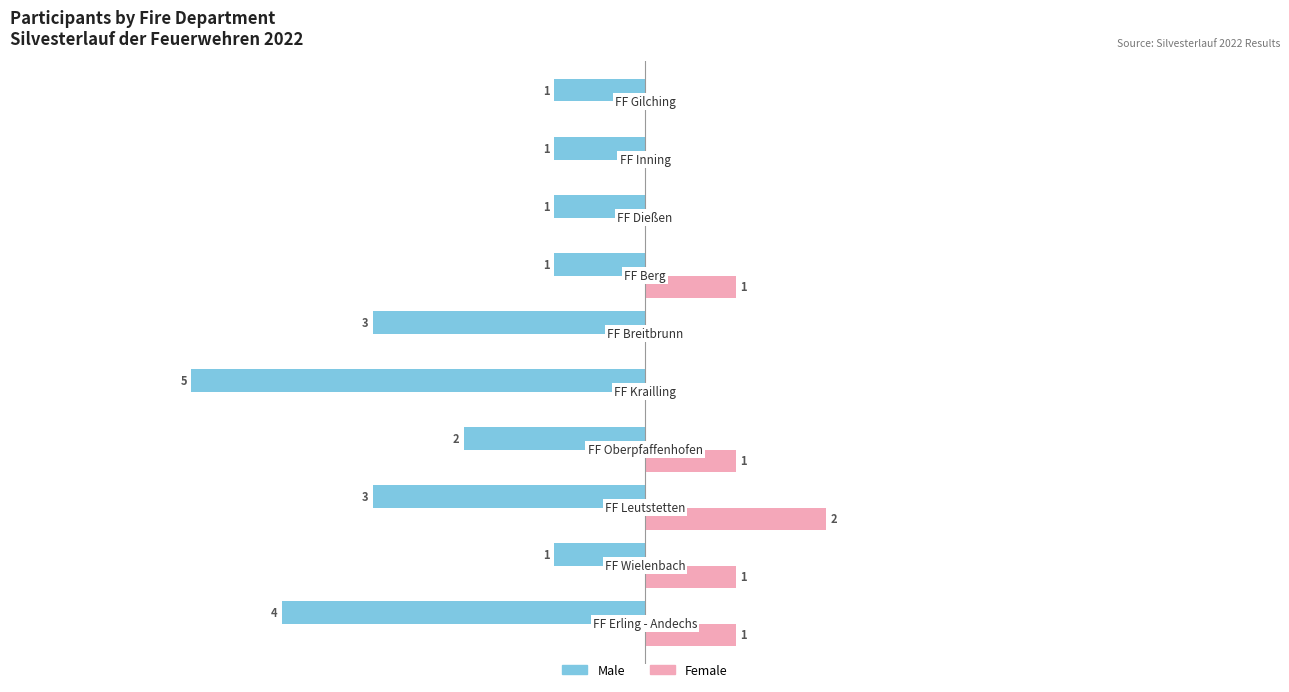

What are all the series names shown in the legend?

Male, Female